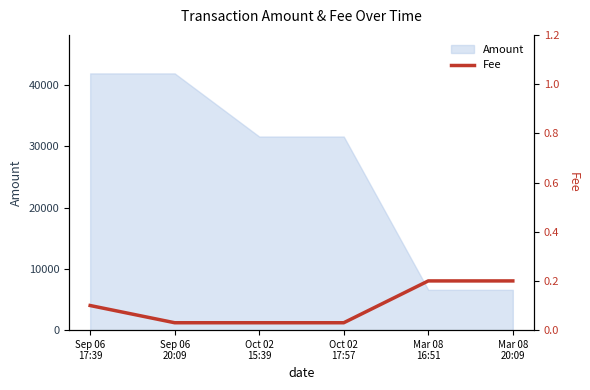

What is the minimum value for Amount?

6569.2